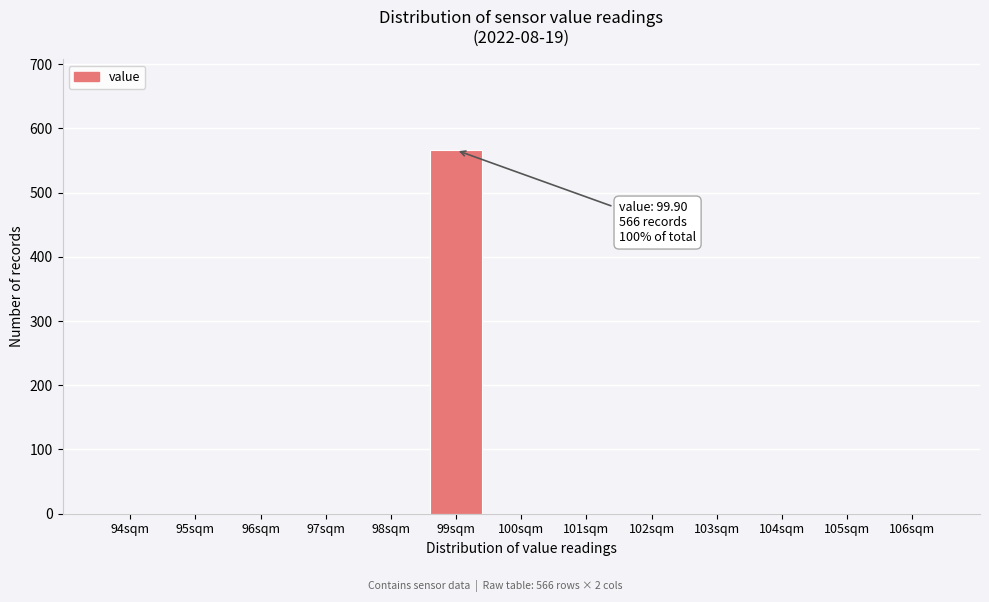

Reading right to left, transcribe all the data shown in this chart.

106sqm=0	105sqm=0	104sqm=0	103sqm=0	102sqm=0	101sqm=0	100sqm=0	99sqm=566	98sqm=0	97sqm=0	96sqm=0	95sqm=0	94sqm=0